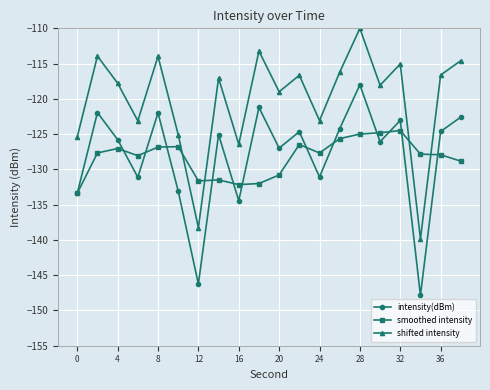

Does the chart have visible grid lines?

Yes